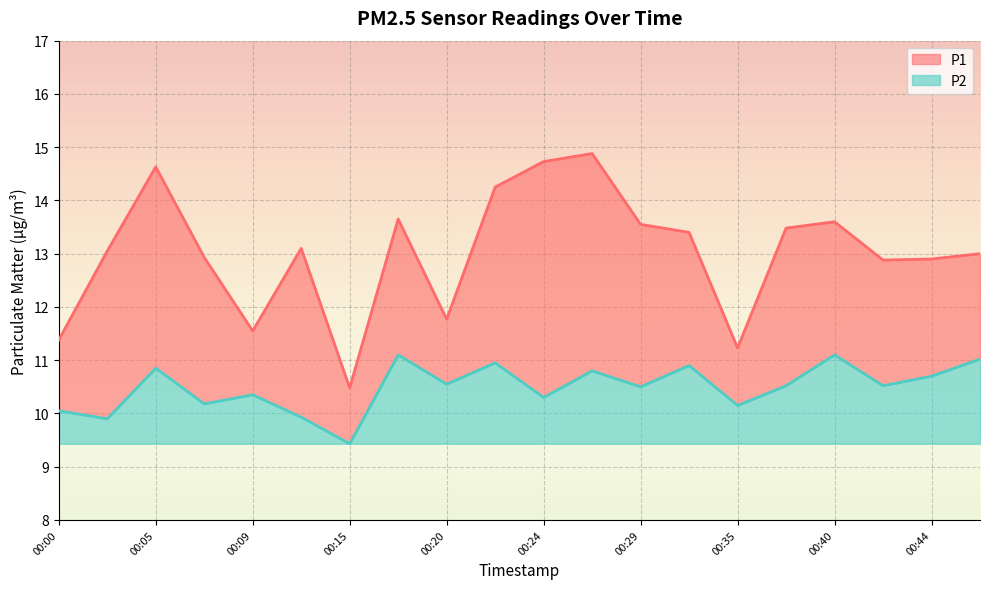

True or false: P1 and P2 cross at least once.

False